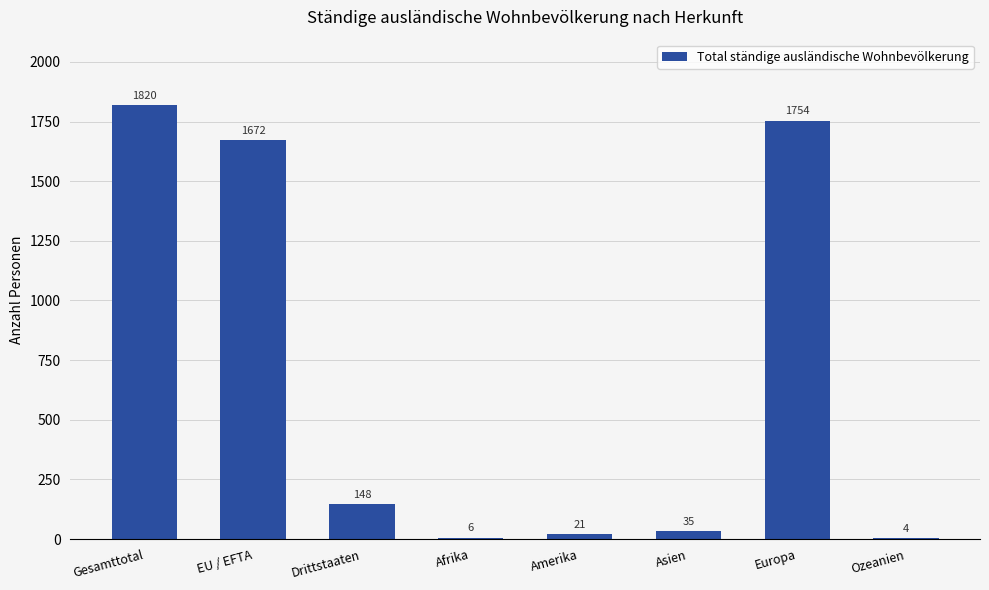

What is the difference between the values at Afrika and EU / EFTA?

1666